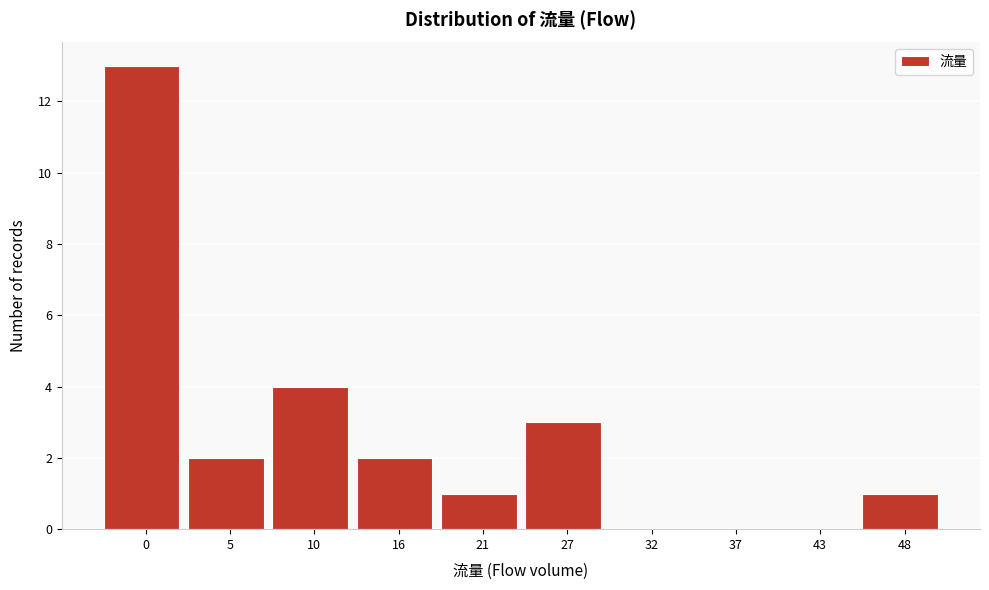

At which label is the value closest to 6?

10